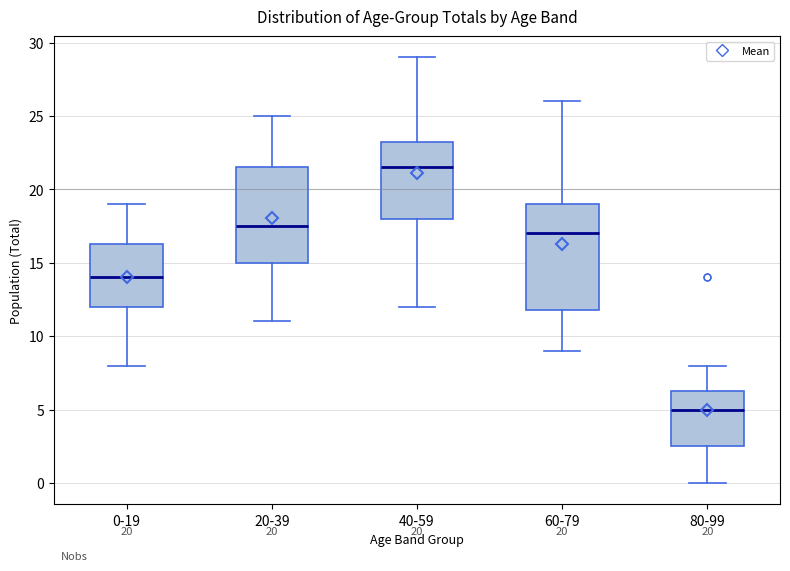

Comparing the boxes themselves (not the whiskers), which one is the tallest?

60-79